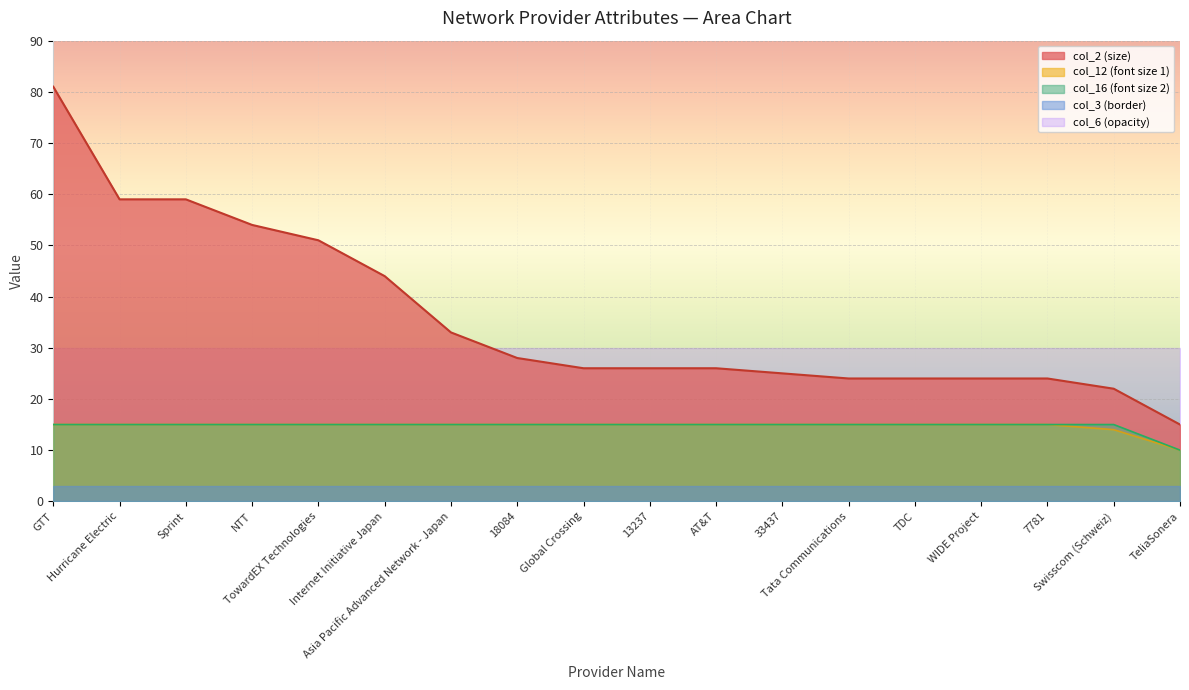

True or false: col_12 and GTT cross at least once.

False